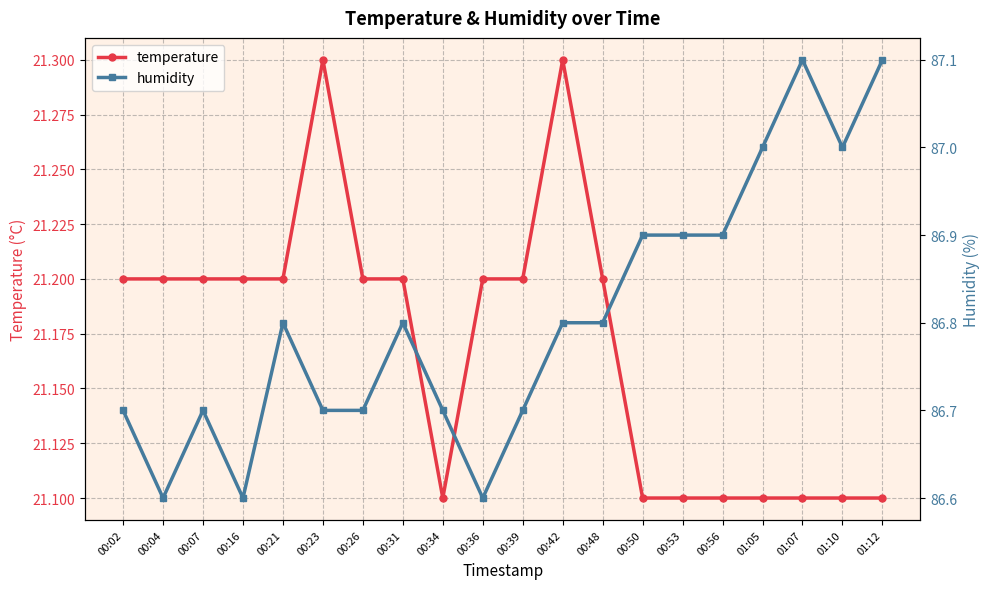

Rank the series at 00:21 from lowest to highest value.

temperature, humidity